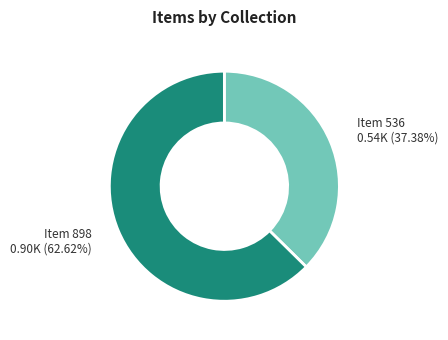

Is there any slice that represents more than half of the pie?

Yes